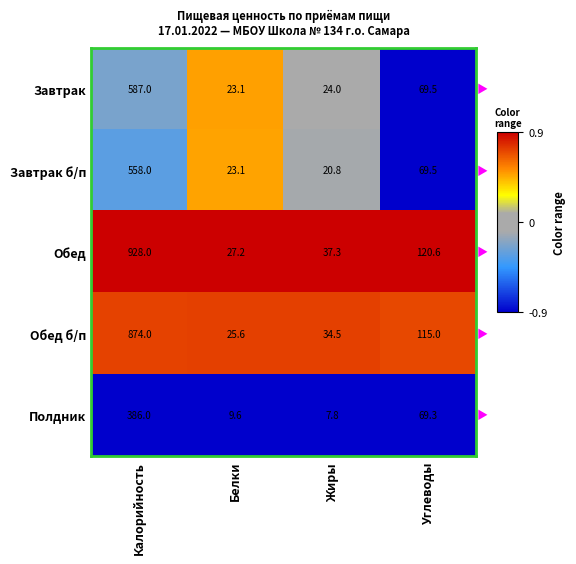

What is the sum of the Завтрак values at Калорийность and Белки?

610.1